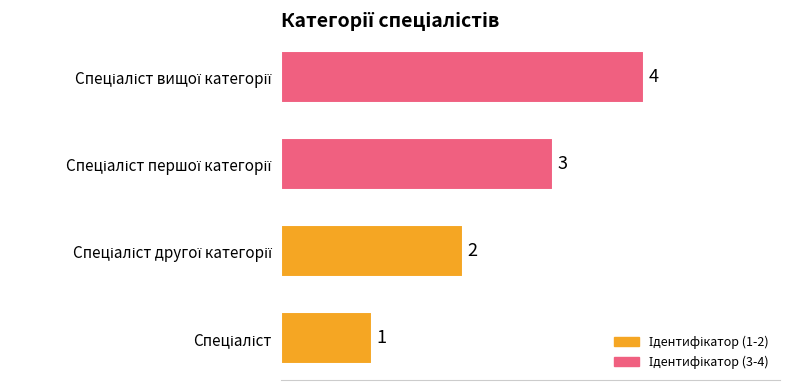

How many values are between 2 and 4?

3